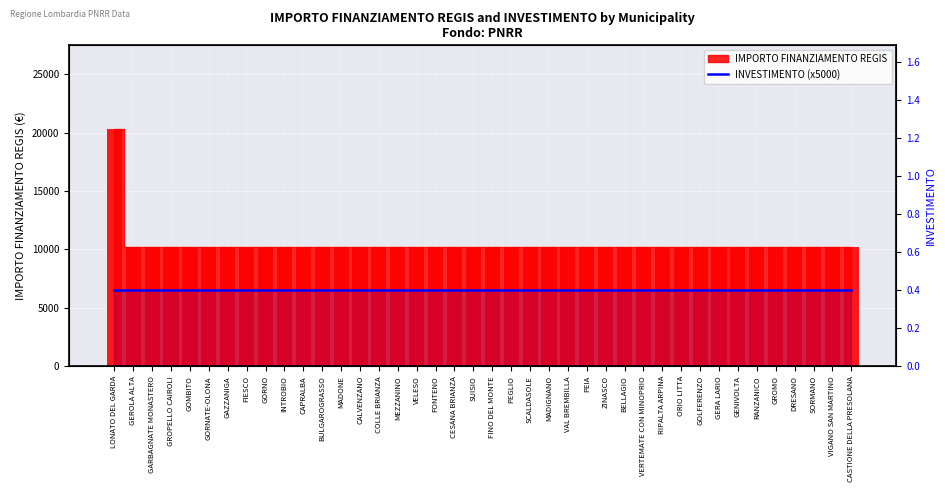

Is it true that the value at GARBAGNATE MONASTERO is 10172?

True